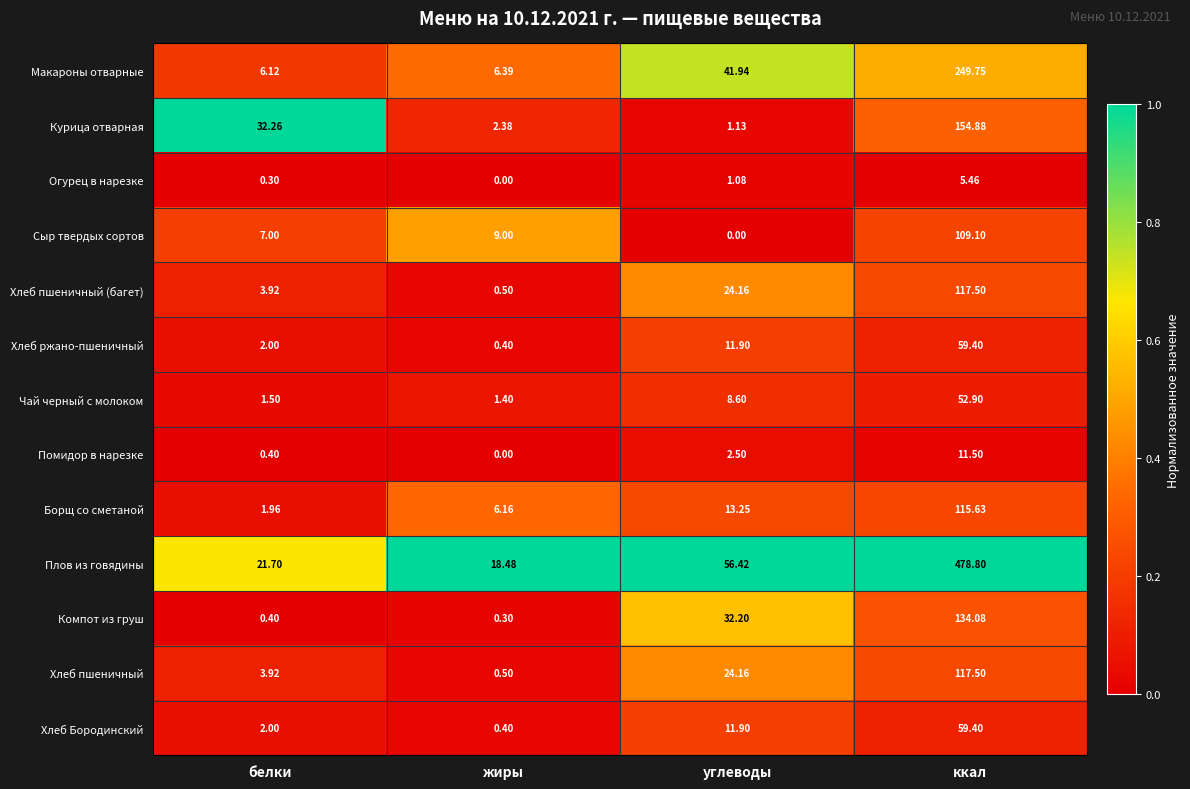

List the labels in order of Хлеб ржано-пшеничный value, smallest first.

жиры, белки, углеводы, ккал